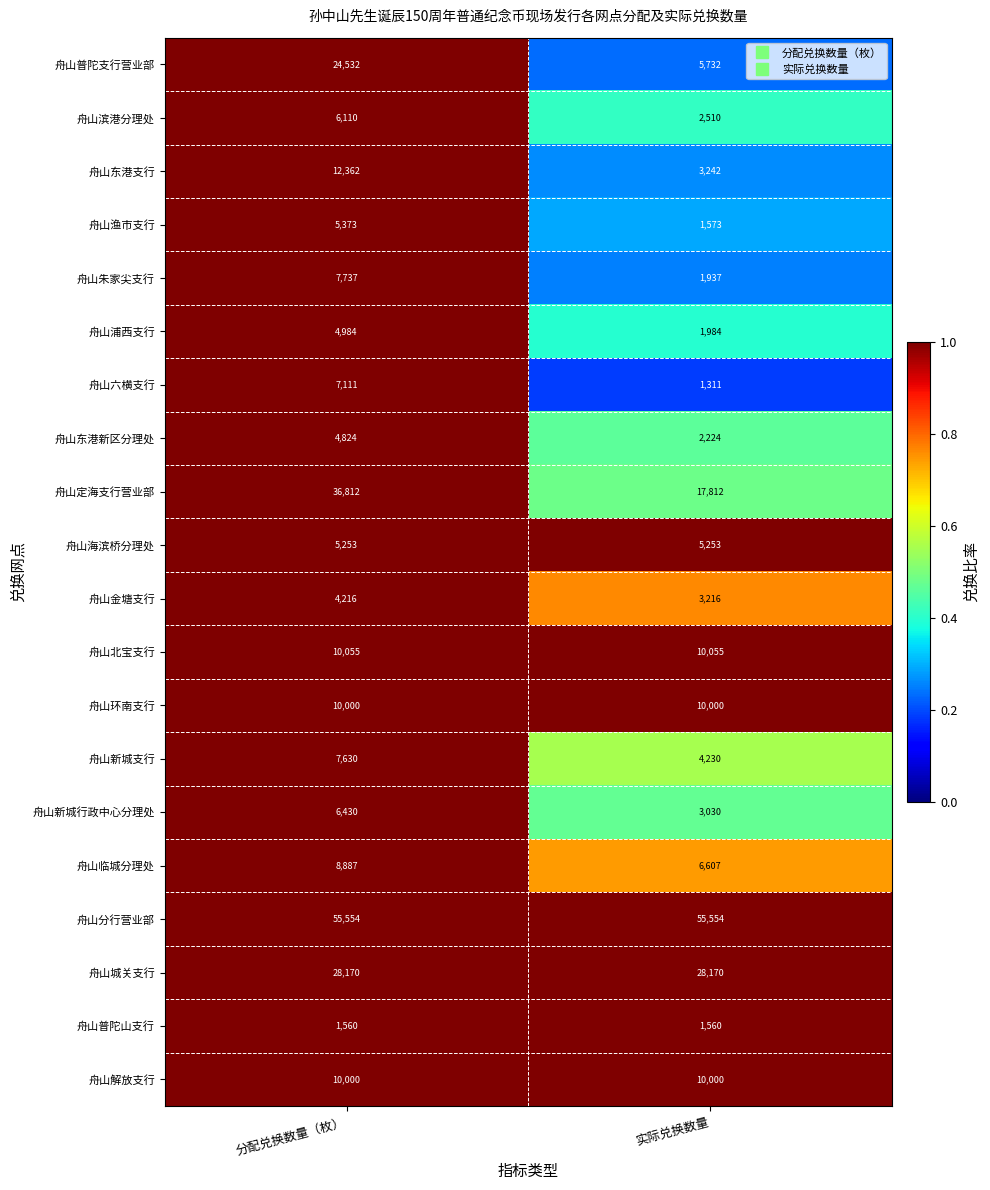

Rank the categories by 舟山东港支行 value from highest to lowest.

分配兑换数量（枚）, 实际兑换数量